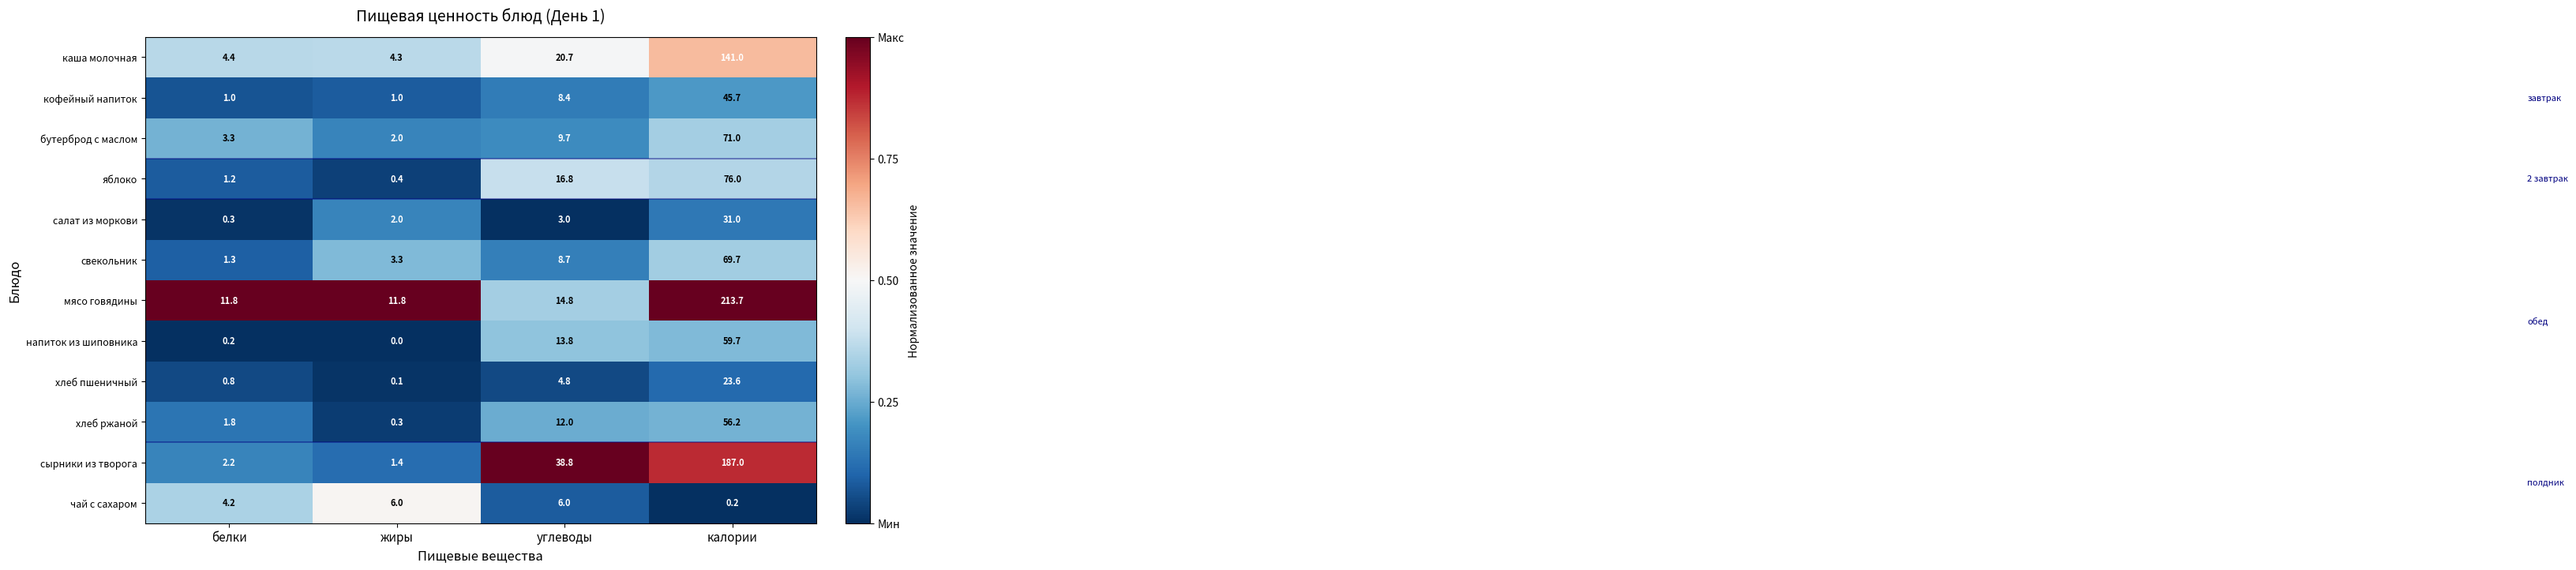

At which category does the chart reach its peak across all series?

калории